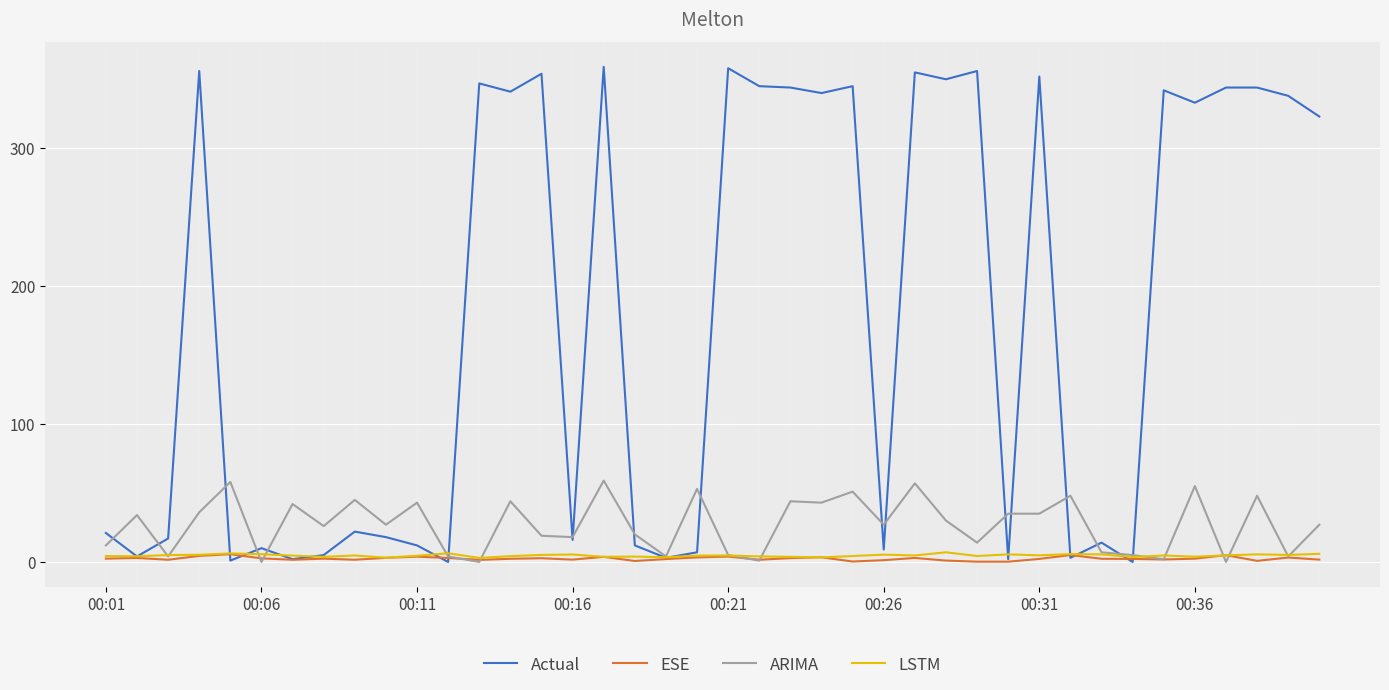

How many lines are shown in the chart?

4